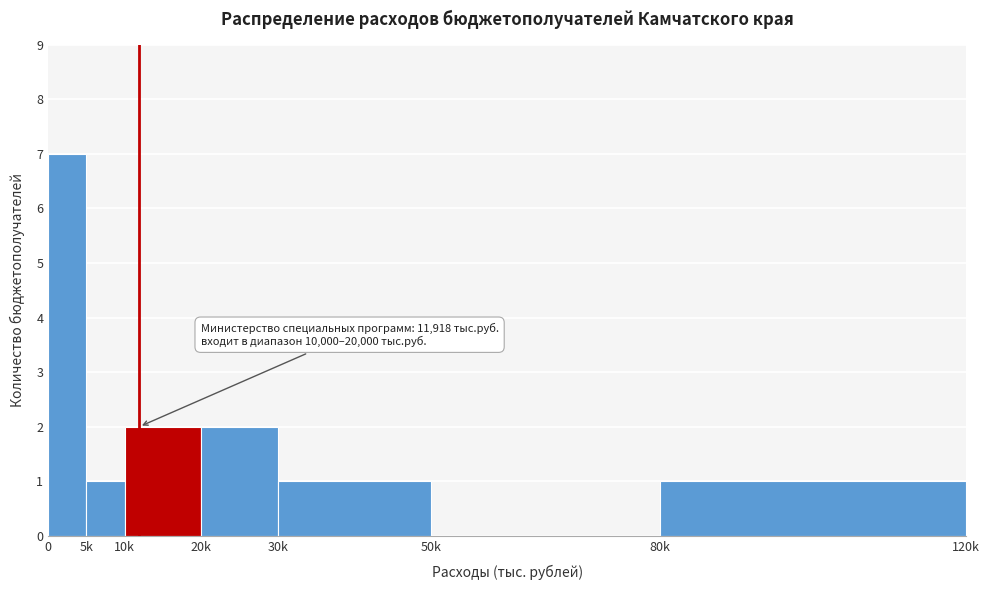

Reading right to left, transcribe all the data shown in this chart.

80k=1	50k=0	30k=1	20k=2	10k=2	5k=1	0=7